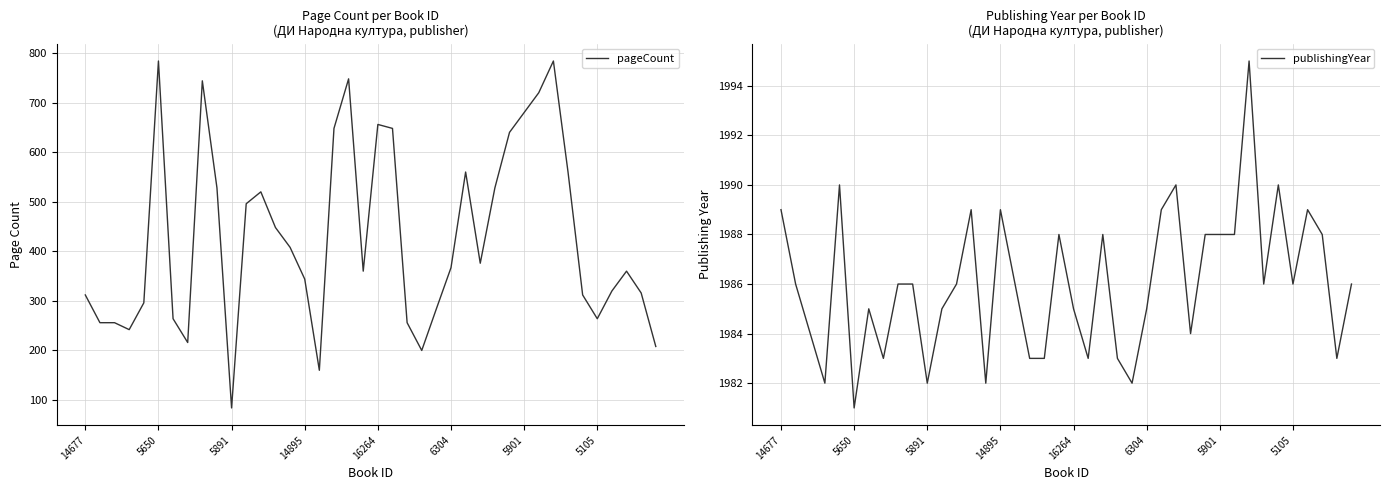

At which label does publishingYear reach its minimum?

5650